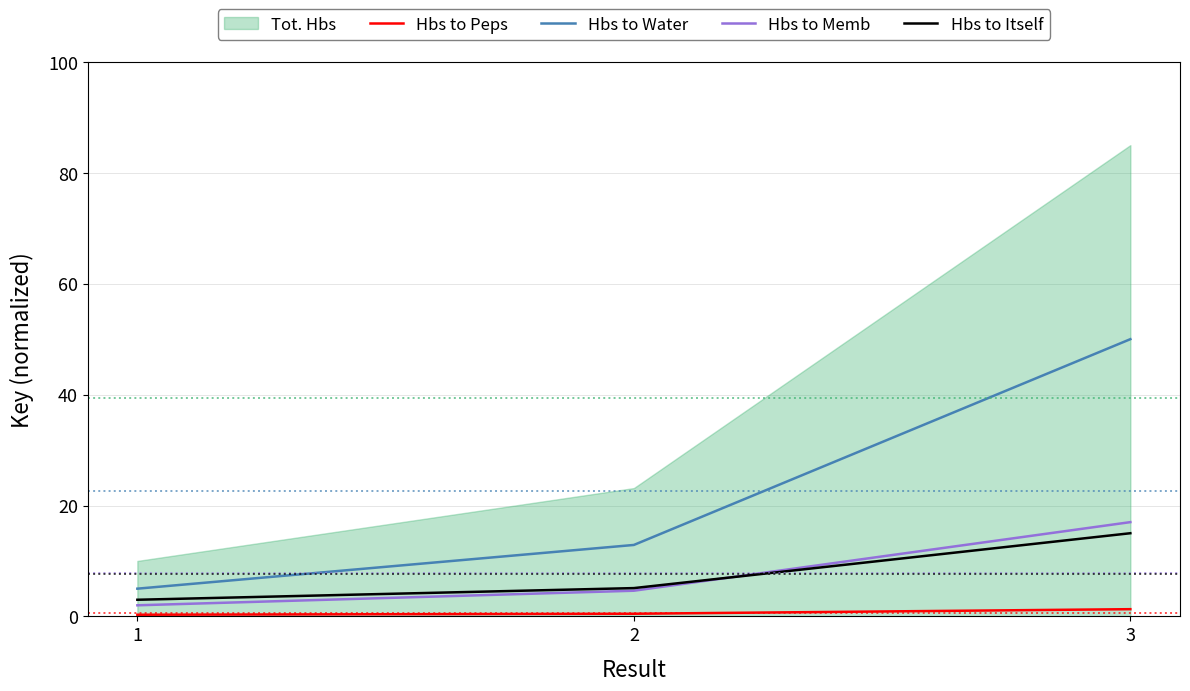

What is the highest value of the Hbs to Itself series?

15.0